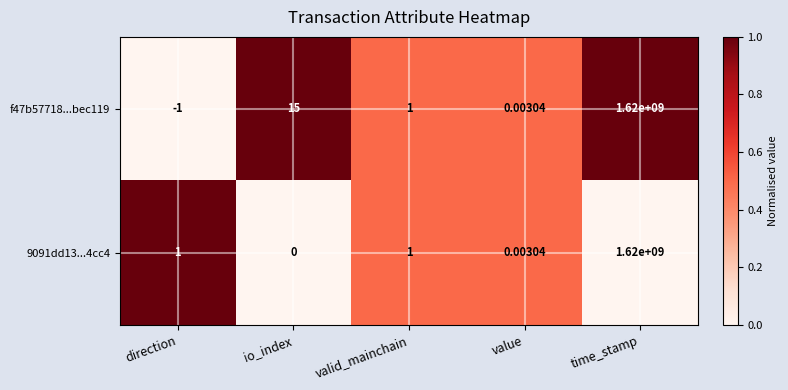

Which label corresponds to the largest value in the chart?

time_stamp